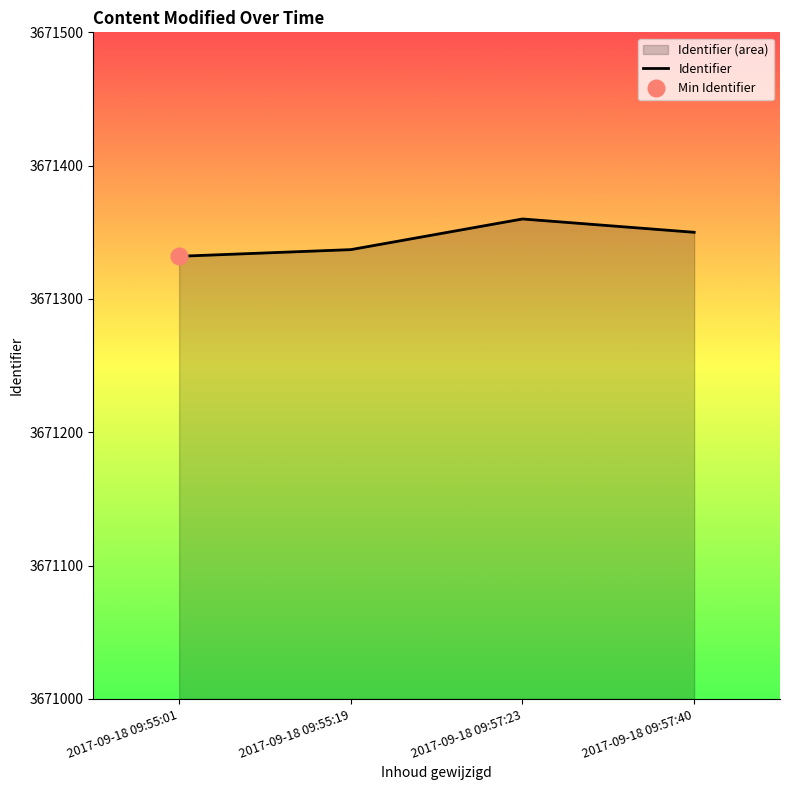

True or false: the data has more than 2 interior local peaks.

False